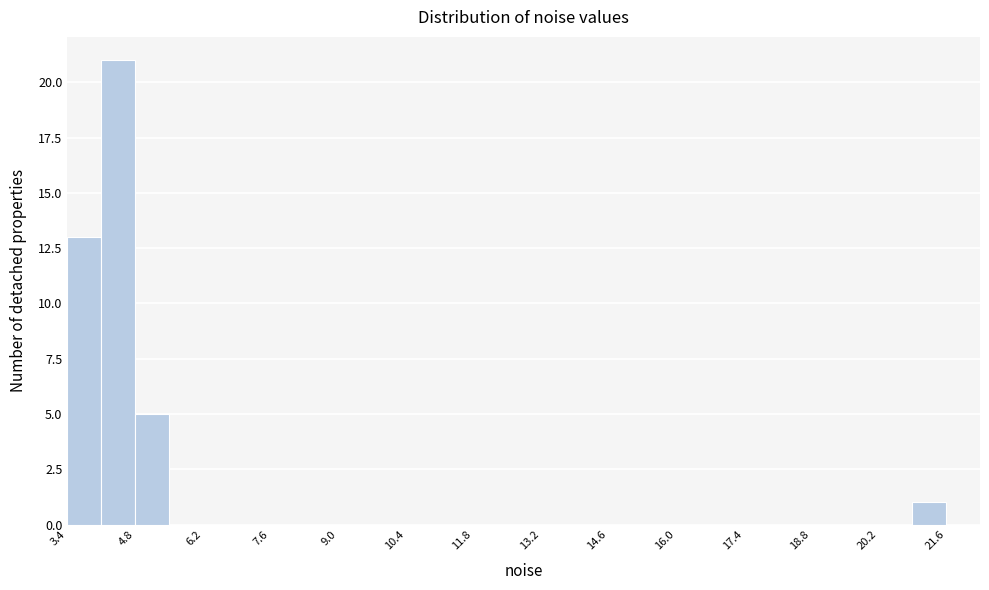

Around what value on the x-axis is the tallest bar? Give the approximate position of its centre, as read against the axis.

4.4